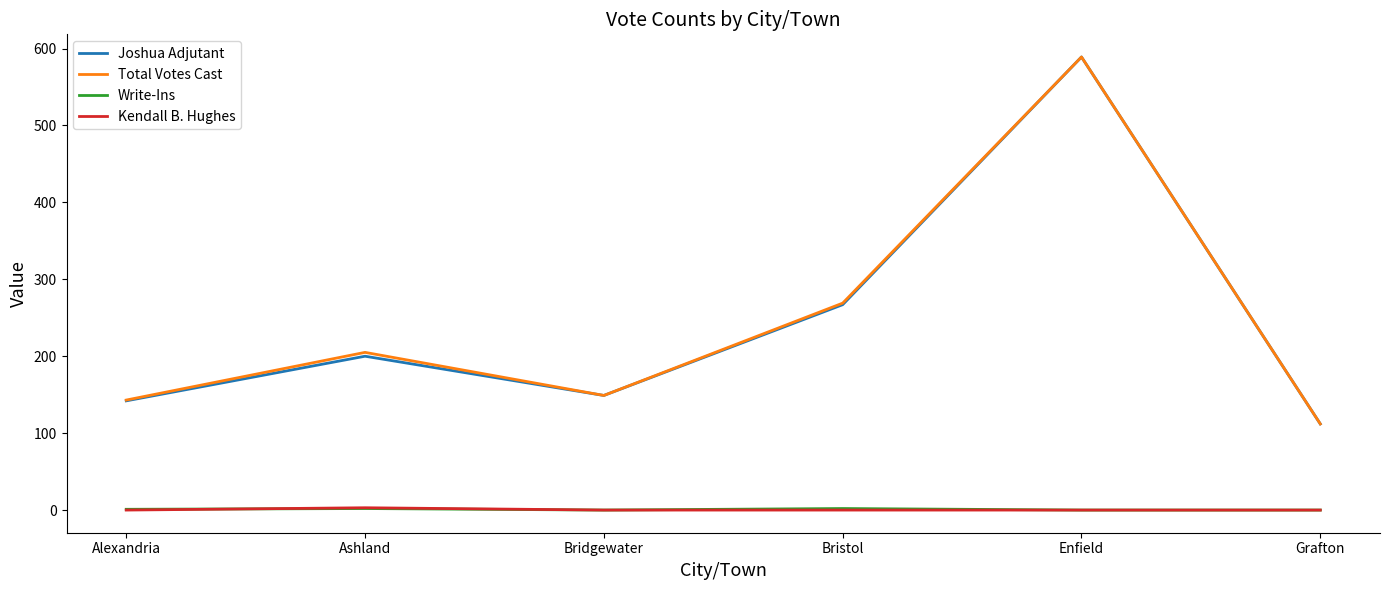

How many series are shown in this chart?

4